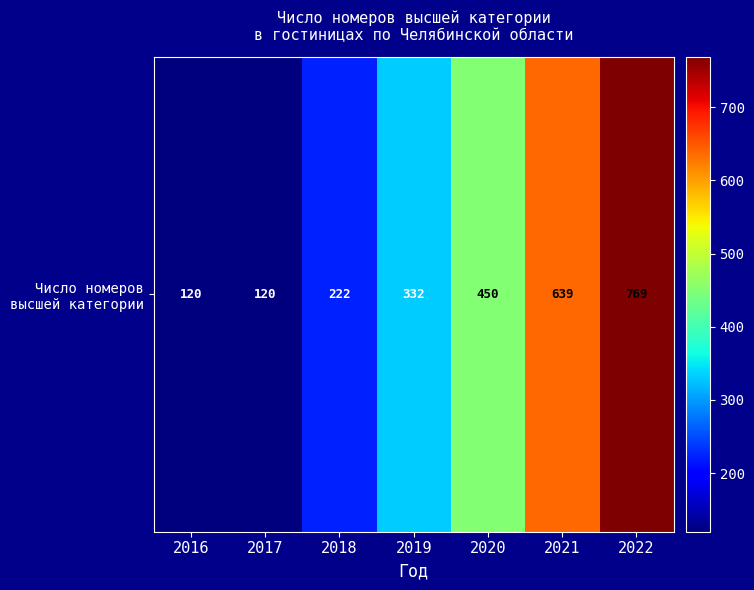

True or false: the data shows 165 at 2017.

False